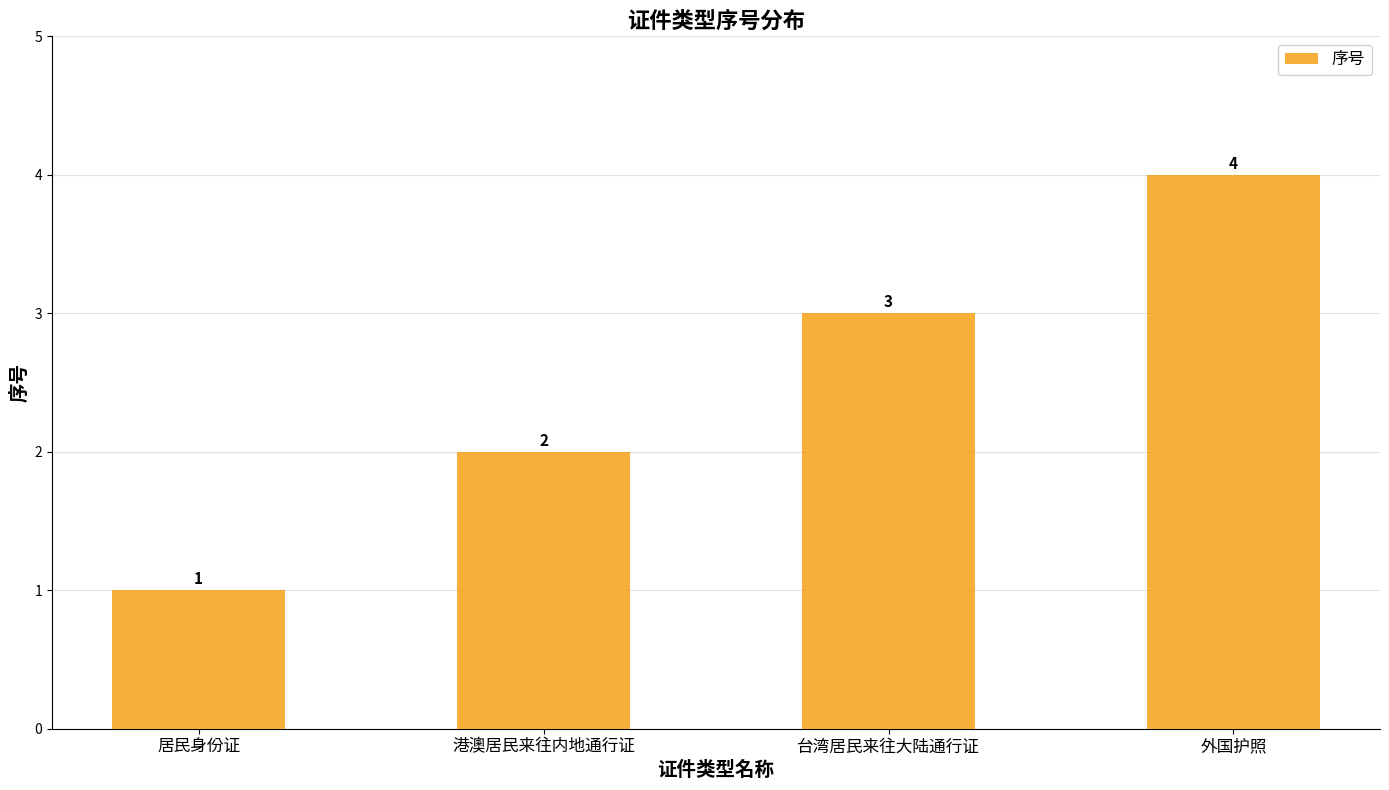

List the labels in order of value, smallest first.

居民身份证, 港澳居民来往内地通行证, 台湾居民来往大陆通行证, 外国护照